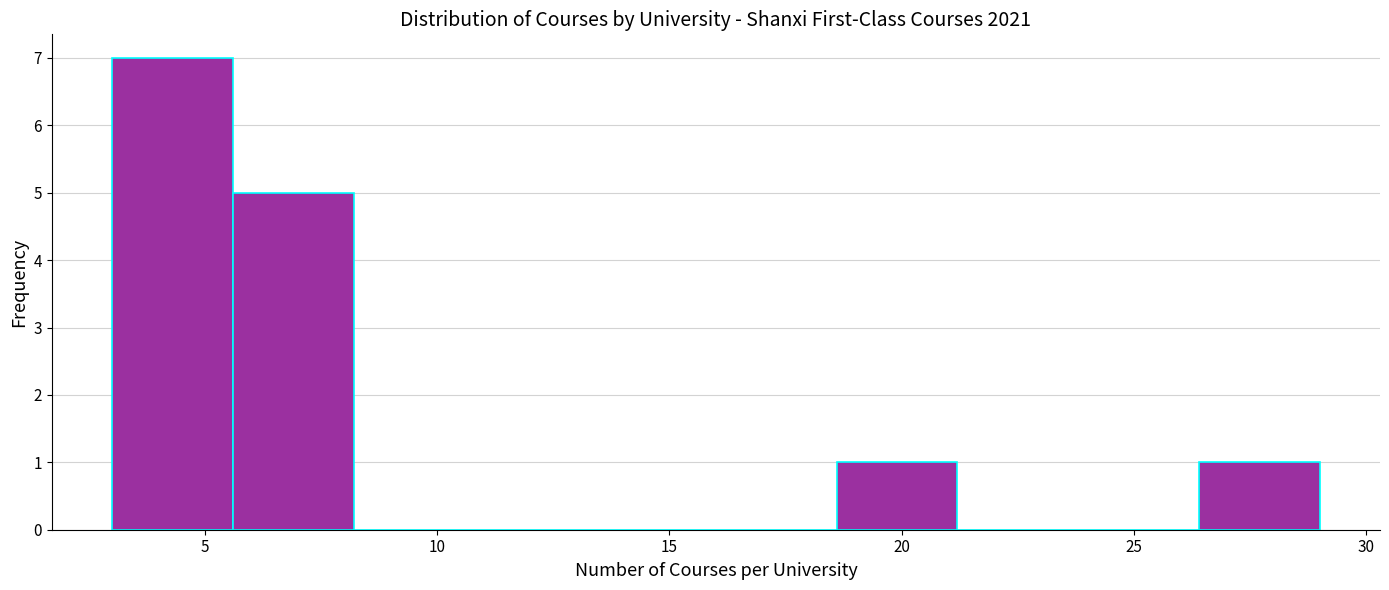

Reading left to right, list every bar in this chart as the range it spans on the x-axis followed by its height. Neither the bar edges nor the heights are printed on the chart, so give them approximately, as read against the axes.

3.0 to 5.6: 7
5.6 to 8.2: 5
8.2 to 10.8: 0
10.8 to 13.4: 0
13.4 to 16.0: 0
16.0 to 18.6: 0
18.6 to 21.2: 1
21.2 to 23.8: 0
23.8 to 26.4: 0
26.4 to 29.0: 1